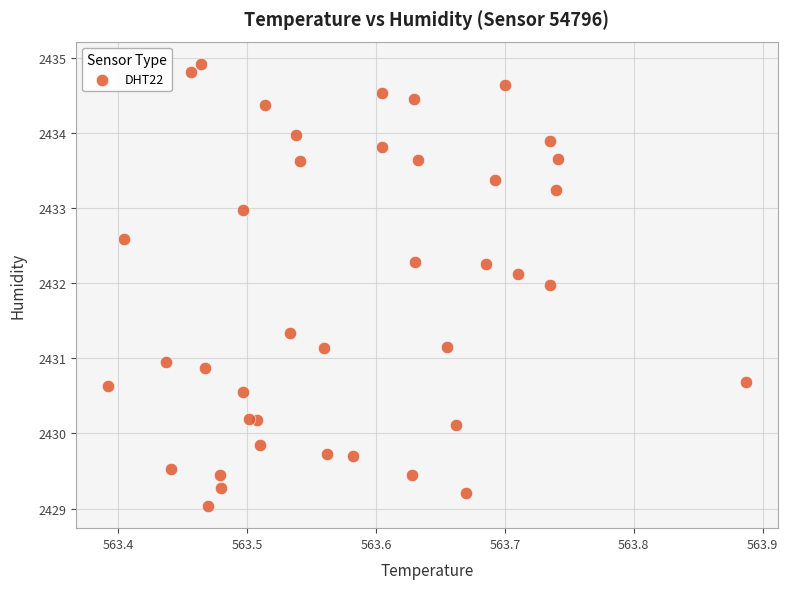

What is the range of X values (max minus min)?

0.5